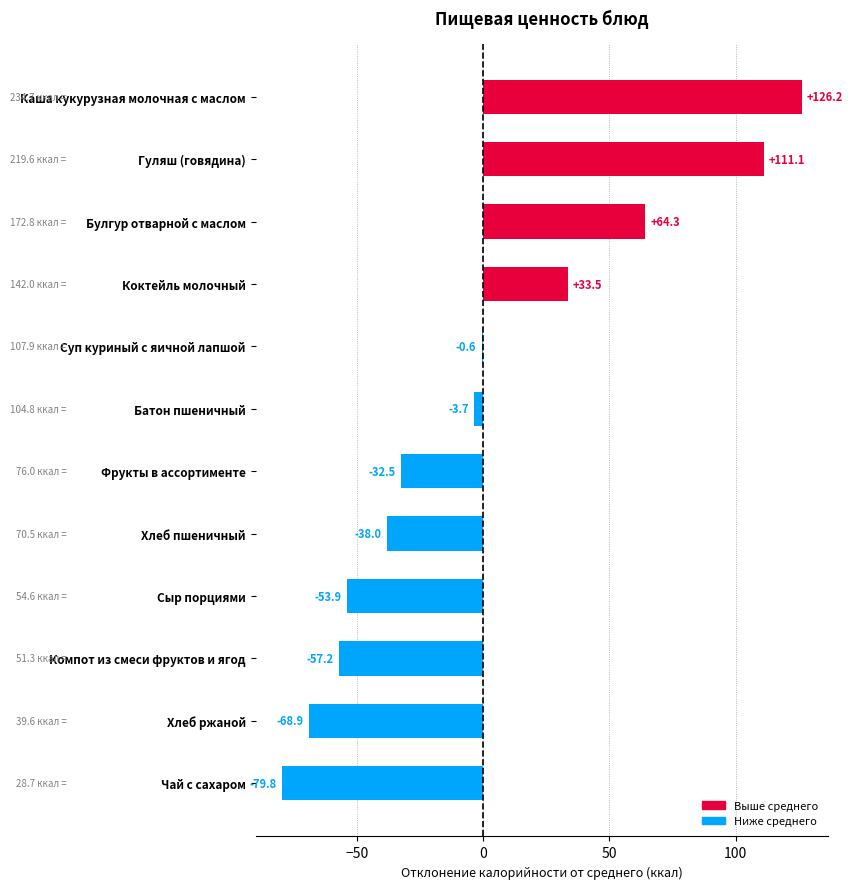

What is the change in value from Гуляш (говядина) to Компот из смеси фруктов и ягод?

-168.3